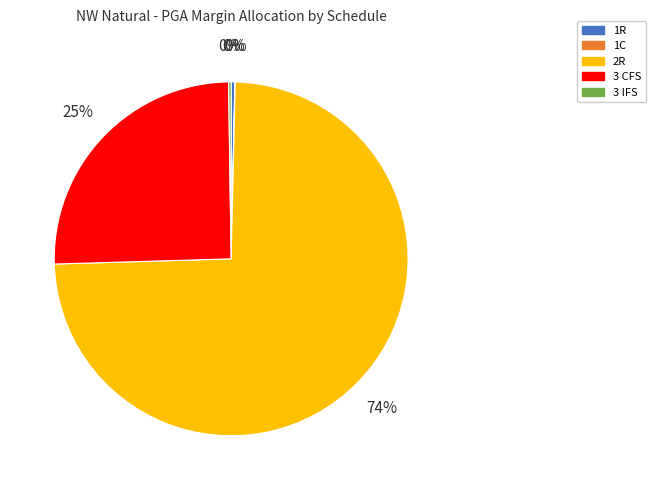

To the nearest percent, what is the average slice percentage?

20%